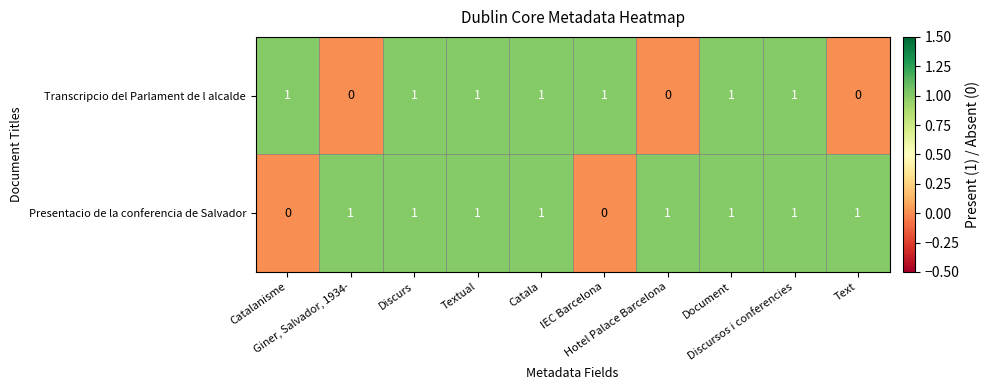

What is the maximum value shown in the chart?

1